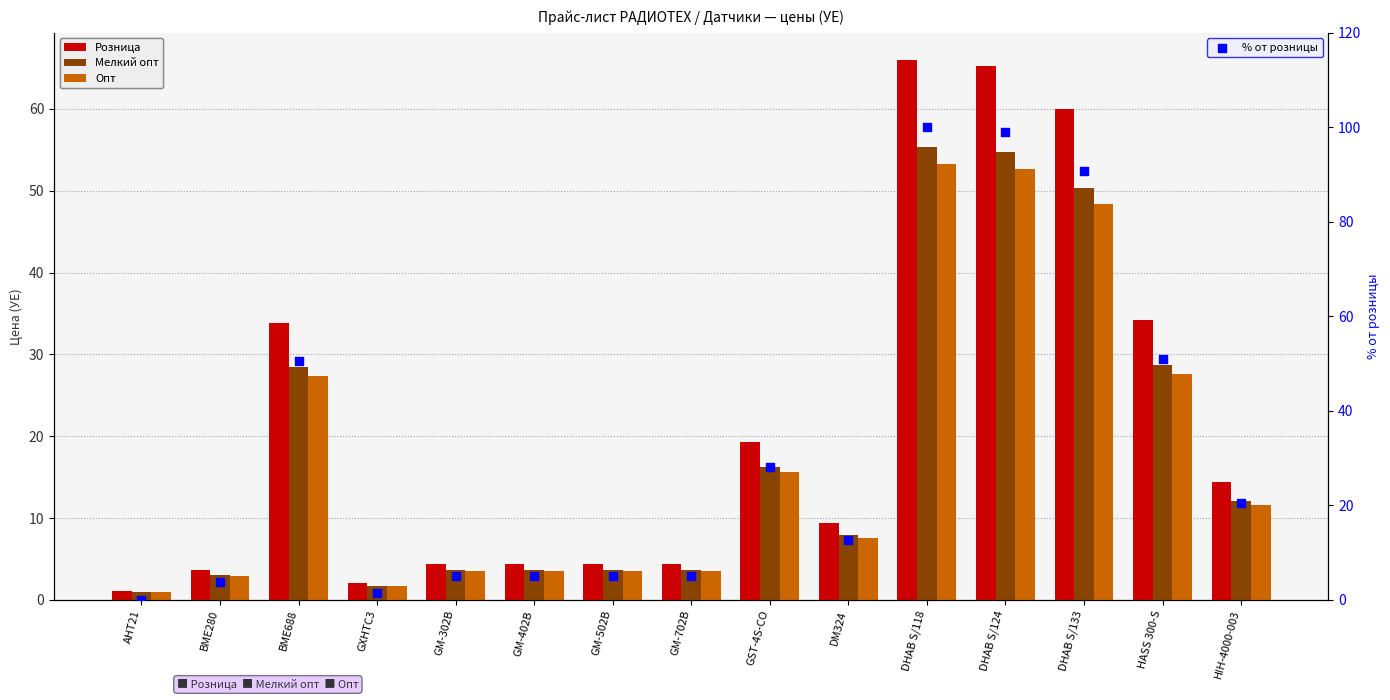

At how many categories does at least one series exceed 66?

3